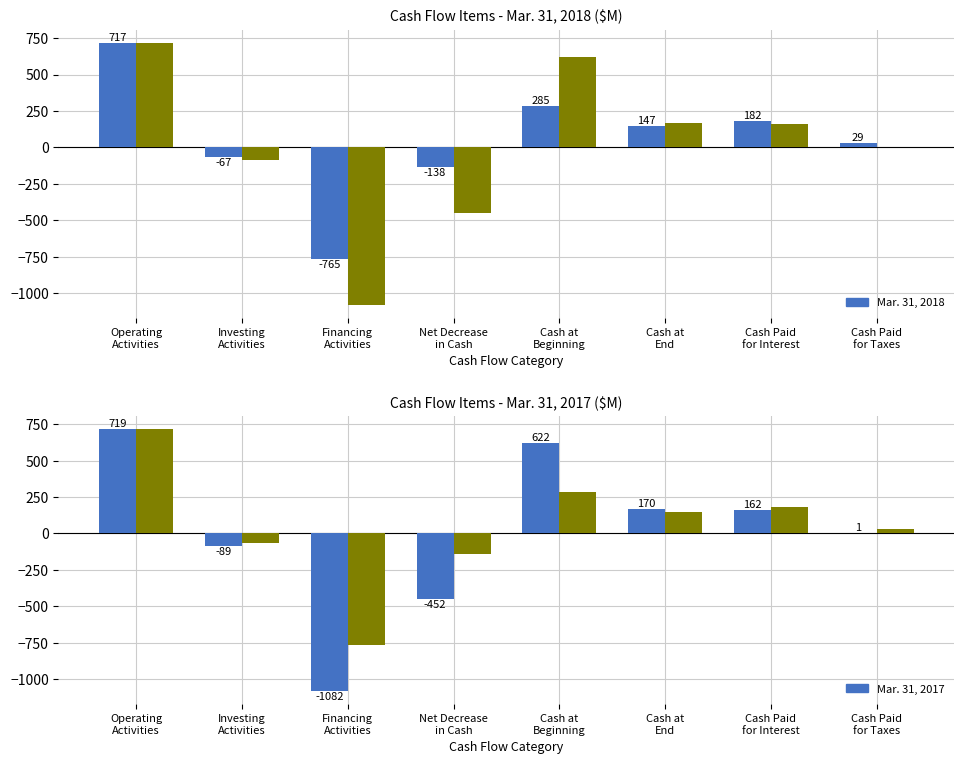

What is the sum of all Mar. 31, 2018 values?

390